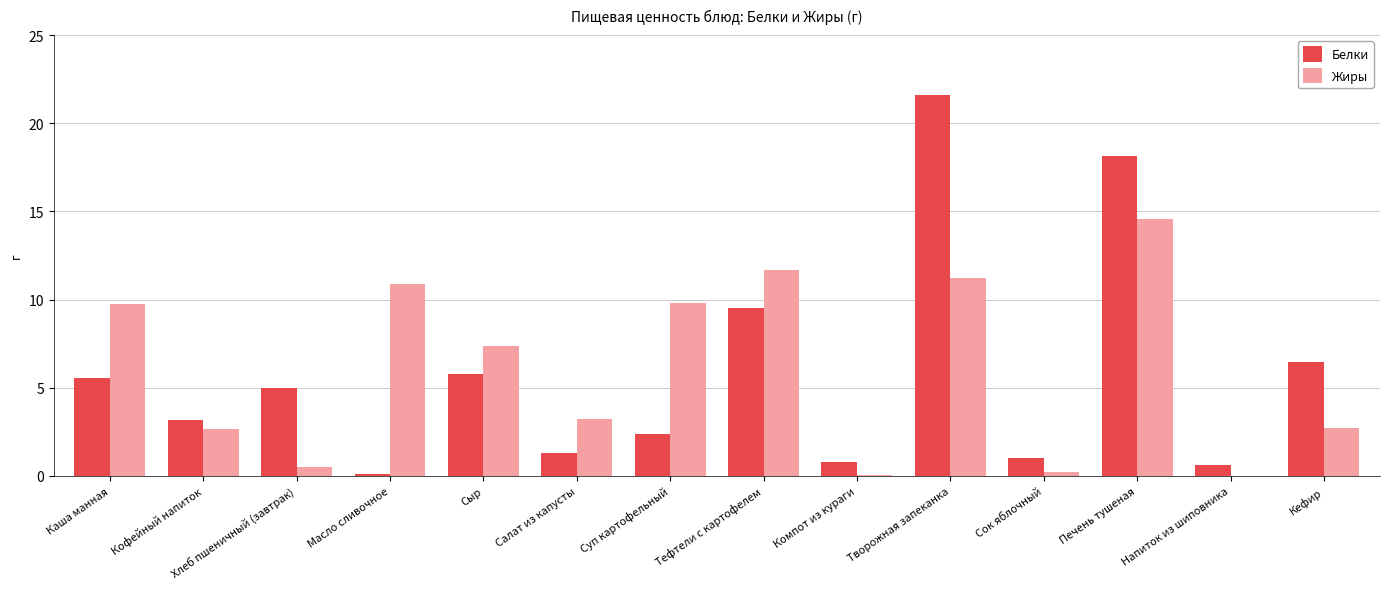

Which series has the largest total across all categories?

Жиры